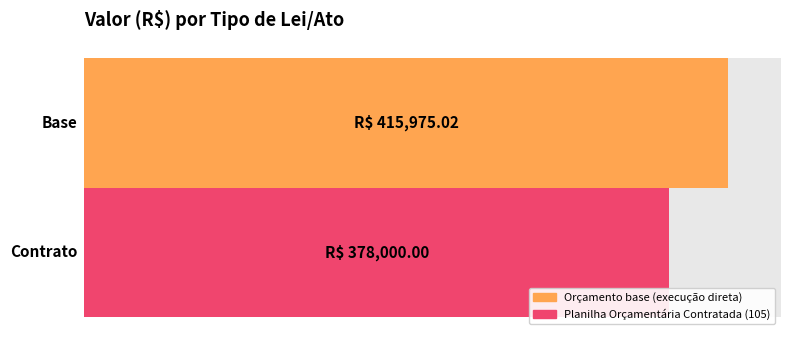

Does the chart contain any negative values?

No